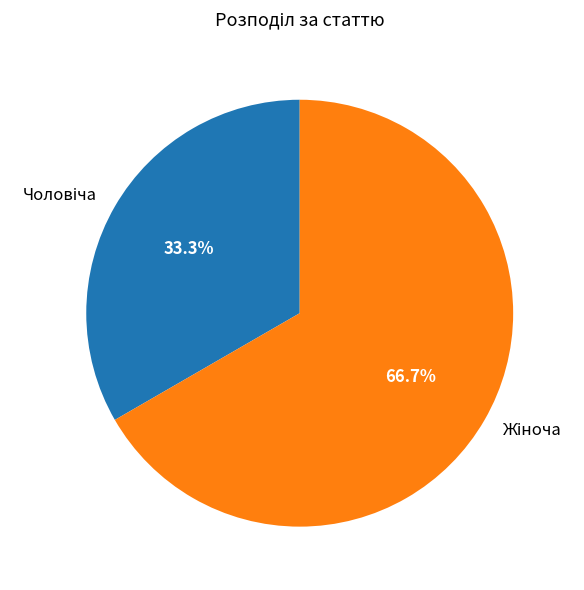

Does any single category account for the majority?

Yes